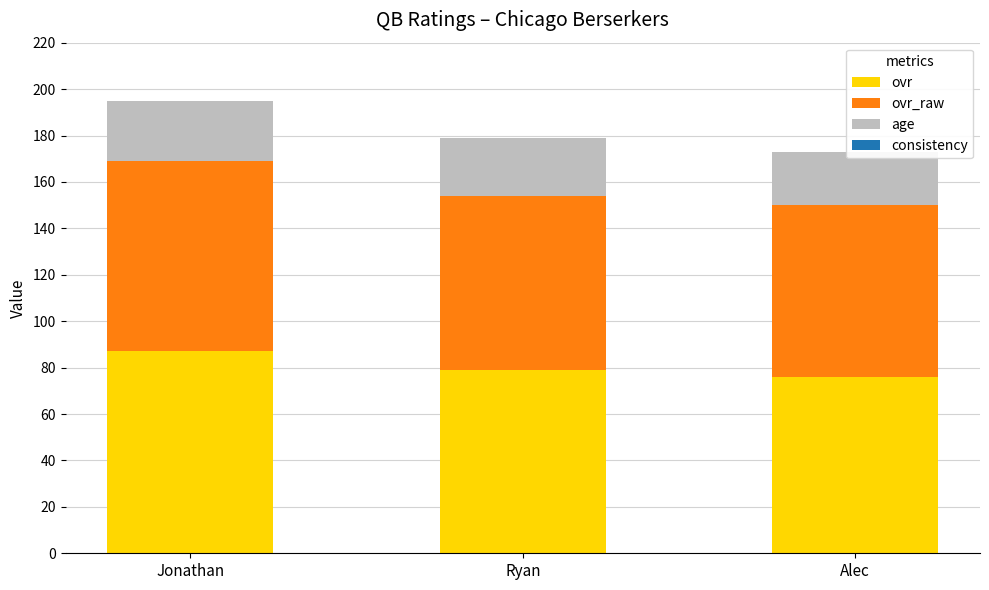

Which category has the highest value in the consistency series?

Jonathan